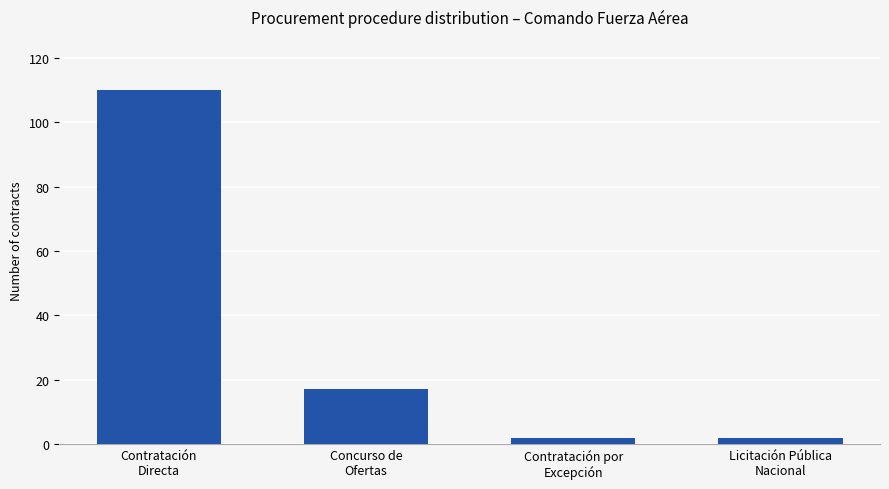

What is the maximum value shown in the chart?

110